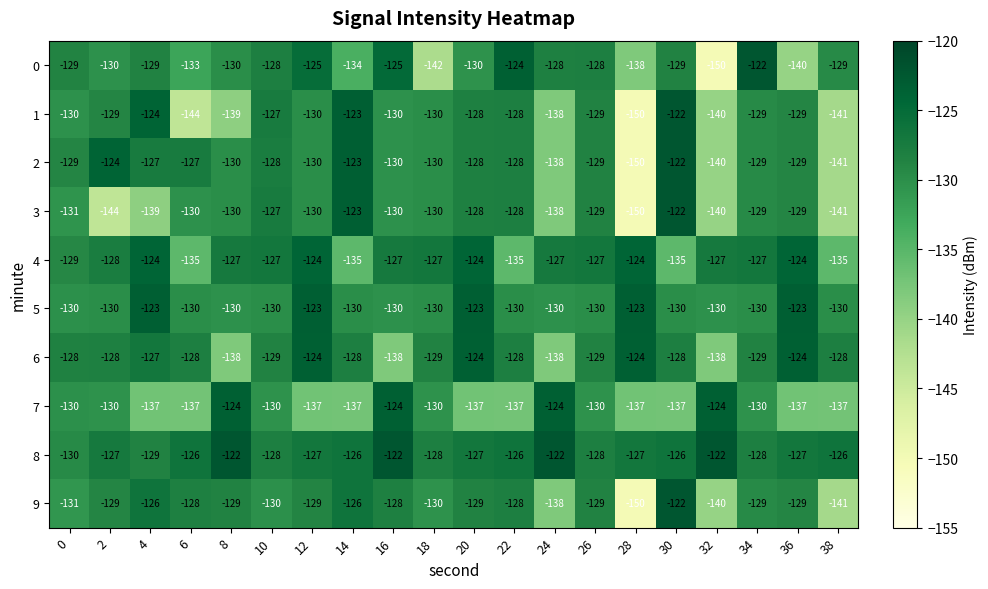

What is the minimum value shown in the chart?

-150